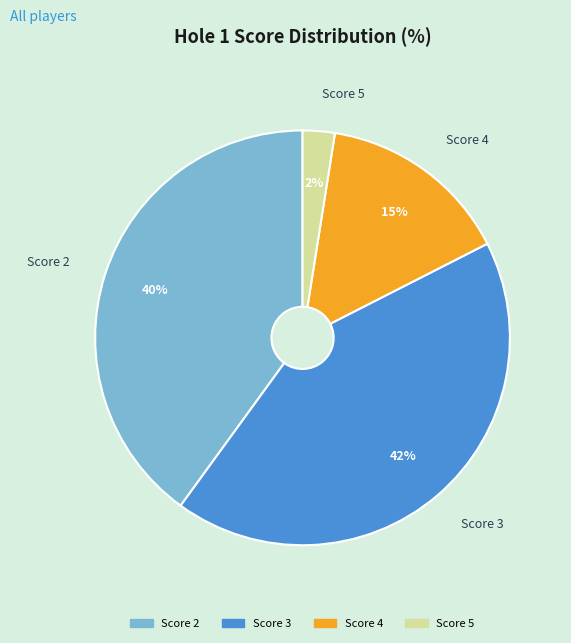

How many segments does this pie chart have?

4